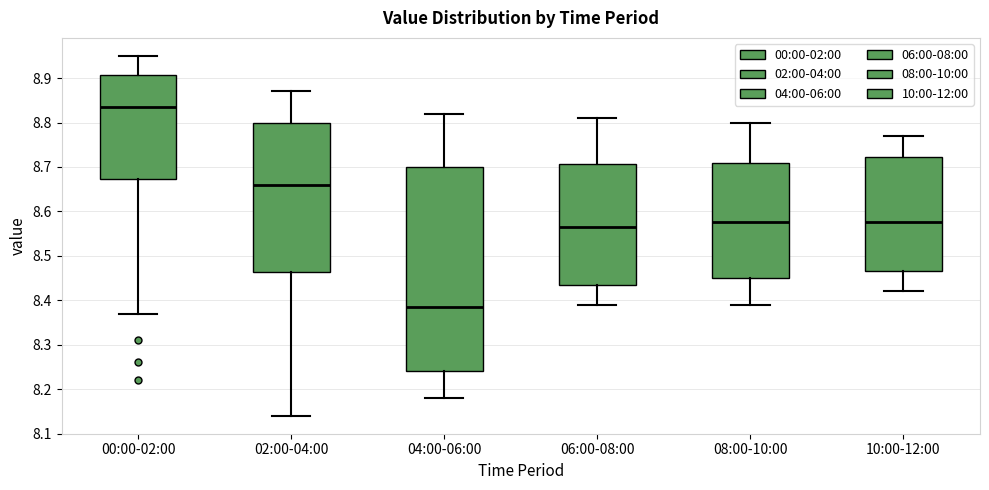

Reading left to right, transcribe this box plot: for each box, give where its median line is, the range the box spans, and where its two whiskers end, as read against the y-axis. The values are not printed on the chart, so give them approximately, as read against the axis.

00:00-02:00: median 8.84, box 8.67 to 8.91, whiskers 8.37 to 8.95
02:00-04:00: median 8.66, box 8.46 to 8.80, whiskers 8.14 to 8.87
04:00-06:00: median 8.39, box 8.24 to 8.70, whiskers 8.18 to 8.82
06:00-08:00: median 8.57, box 8.44 to 8.71, whiskers 8.39 to 8.81
08:00-10:00: median 8.58, box 8.45 to 8.71, whiskers 8.39 to 8.80
10:00-12:00: median 8.58, box 8.47 to 8.72, whiskers 8.42 to 8.77